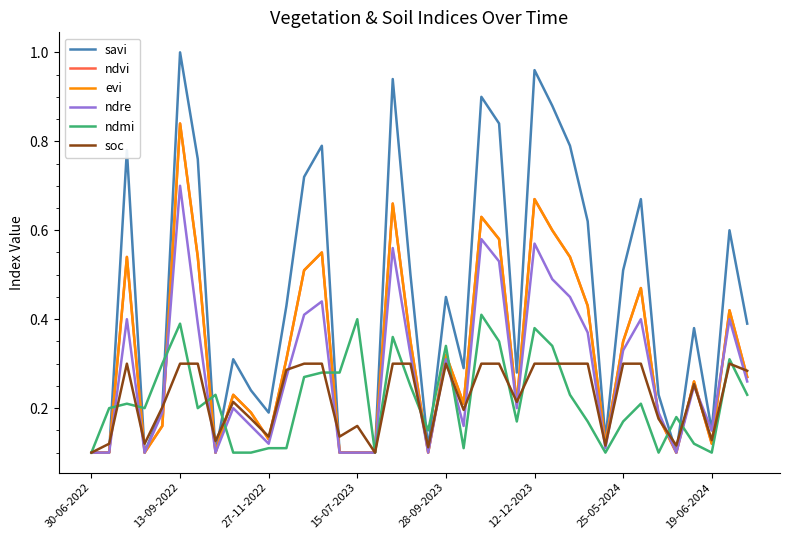

Reading left to right, transcribe all the data shown in this chart.

savi: 0.1	0.1	0.8	0.1	0.2	1.0	0.8	0.1	0.3	0.2	0.2	0.4	0.7	0.8	0.1	0.1	0.1	0.9	0.5	0.1	0.5	0.3	0.9	0.8	0.3	1.0	0.9	0.8	0.6	0.1	0.5	0.7	0.2	0.1	0.4	0.1	0.6	0.4
ndvi: 0.1	0.1	0.5	0.1	0.2	0.8	0.5	0.1	0.2	0.2	0.1	0.3	0.5	0.6	0.1	0.1	0.1	0.7	0.3	0.1	0.3	0.2	0.6	0.6	0.2	0.7	0.6	0.5	0.4	0.1	0.3	0.5	0.2	0.1	0.3	0.1	0.4	0.3
evi: 0.1	0.1	0.5	0.1	0.2	0.8	0.5	0.1	0.2	0.2	0.1	0.3	0.5	0.6	0.1	0.1	0.1	0.7	0.3	0.1	0.3	0.2	0.6	0.6	0.2	0.7	0.6	0.5	0.4	0.1	0.3	0.5	0.2	0.1	0.3	0.1	0.4	0.3
ndre: 0.1	0.1	0.4	0.1	0.2	0.7	0.4	0.1	0.2	0.2	0.1	0.3	0.4	0.4	0.1	0.1	0.1	0.6	0.3	0.1	0.3	0.2	0.6	0.5	0.2	0.6	0.5	0.5	0.4	0.1	0.3	0.4	0.2	0.1	0.2	0.1	0.4	0.3
ndmi: 0.1	0.2	0.2	0.2	0.3	0.4	0.2	0.2	0.1	0.1	0.1	0.1	0.3	0.3	0.3	0.4	0.1	0.4	0.2	0.1	0.3	0.1	0.4	0.3	0.2	0.4	0.3	0.2	0.2	0.1	0.2	0.2	0.1	0.2	0.1	0.1	0.3	0.2
soc: 0.1	0.1	0.3	0.1	0.2	0.3	0.3	0.1	0.2	0.2	0.1	0.3	0.3	0.3	0.1	0.2	0.1	0.3	0.3	0.1	0.3	0.2	0.3	0.3	0.2	0.3	0.3	0.3	0.3	0.1	0.3	0.3	0.2	0.1	0.3	0.1	0.3	0.3